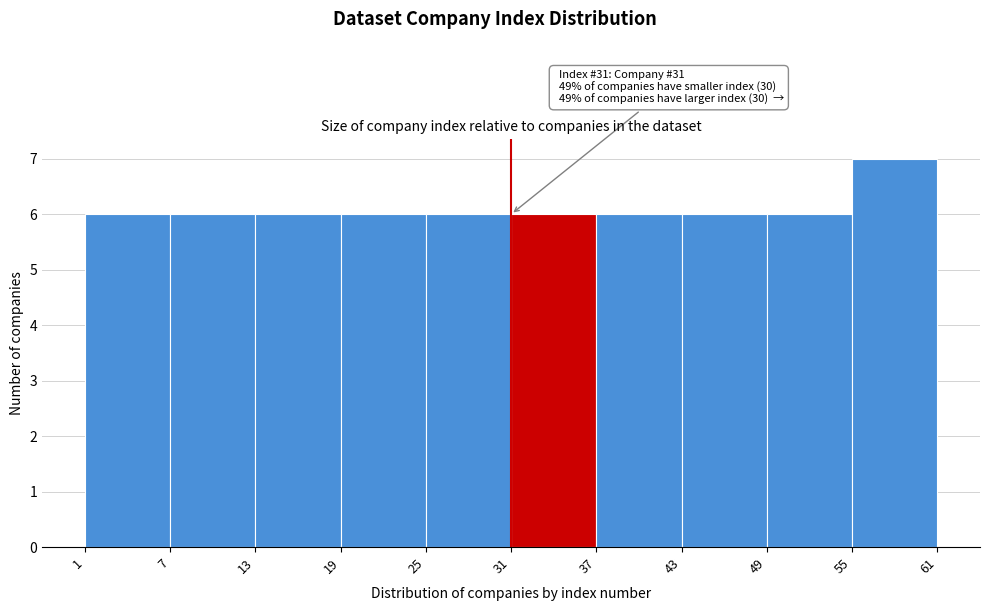

Over which range of the x-axis is the bar tallest?

55 to 61